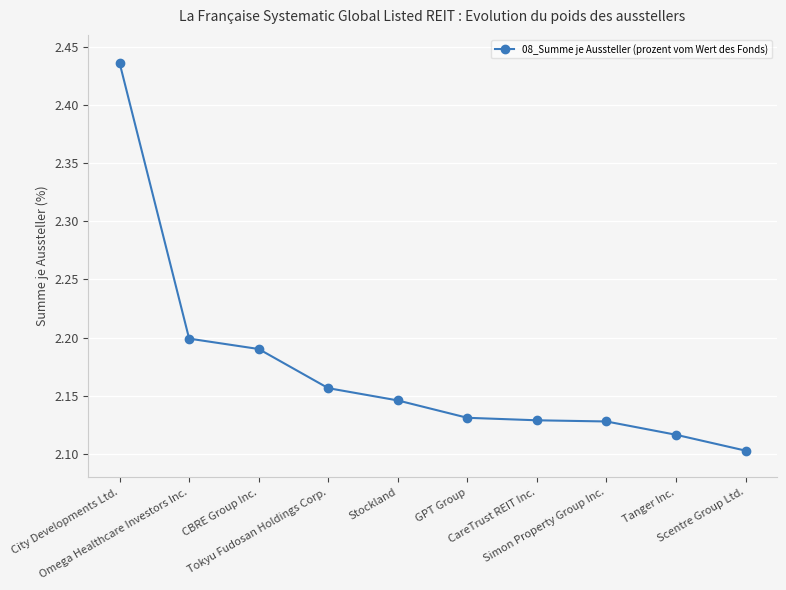

Count the values in the range 2 to 3.

10